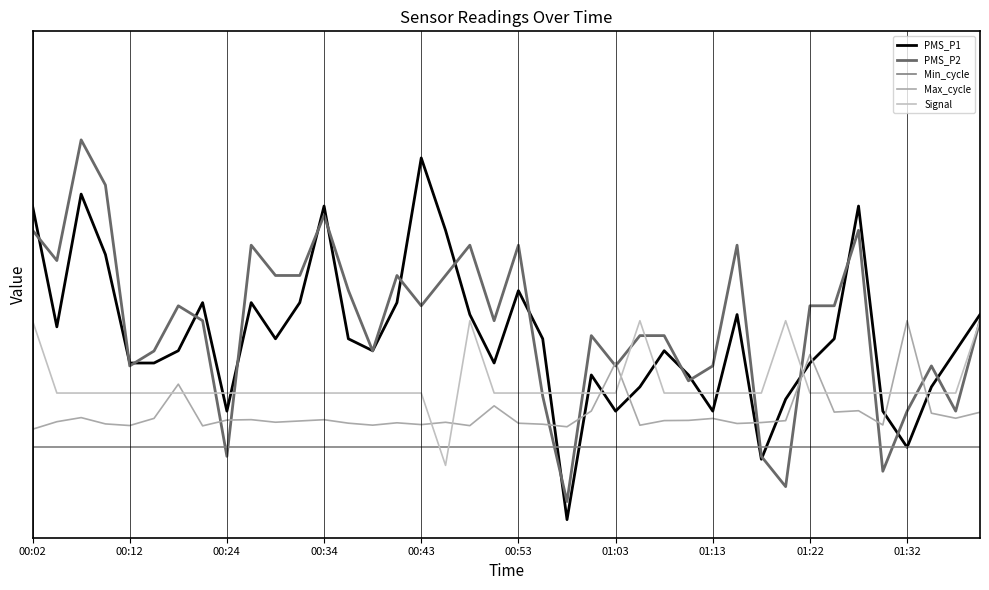

Does the chart display data point markers on the line(s)?

No